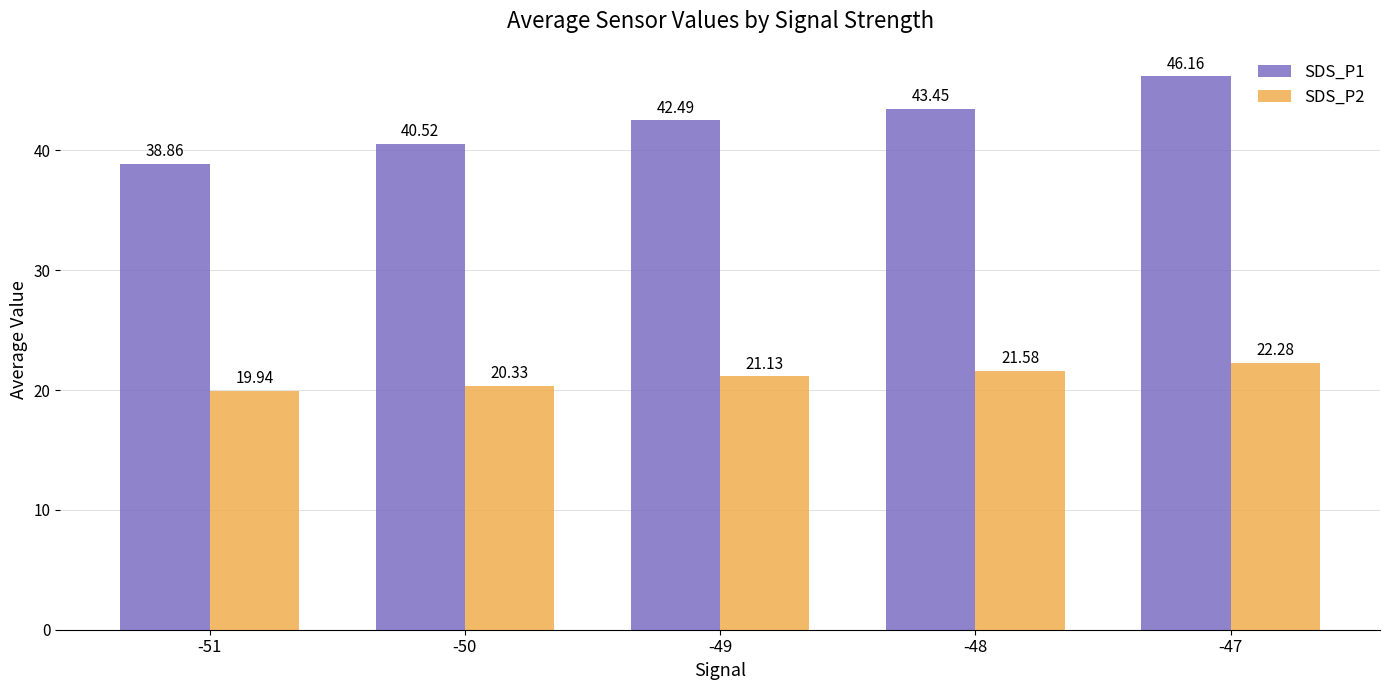

At which category is the sum across all series the highest?

-47